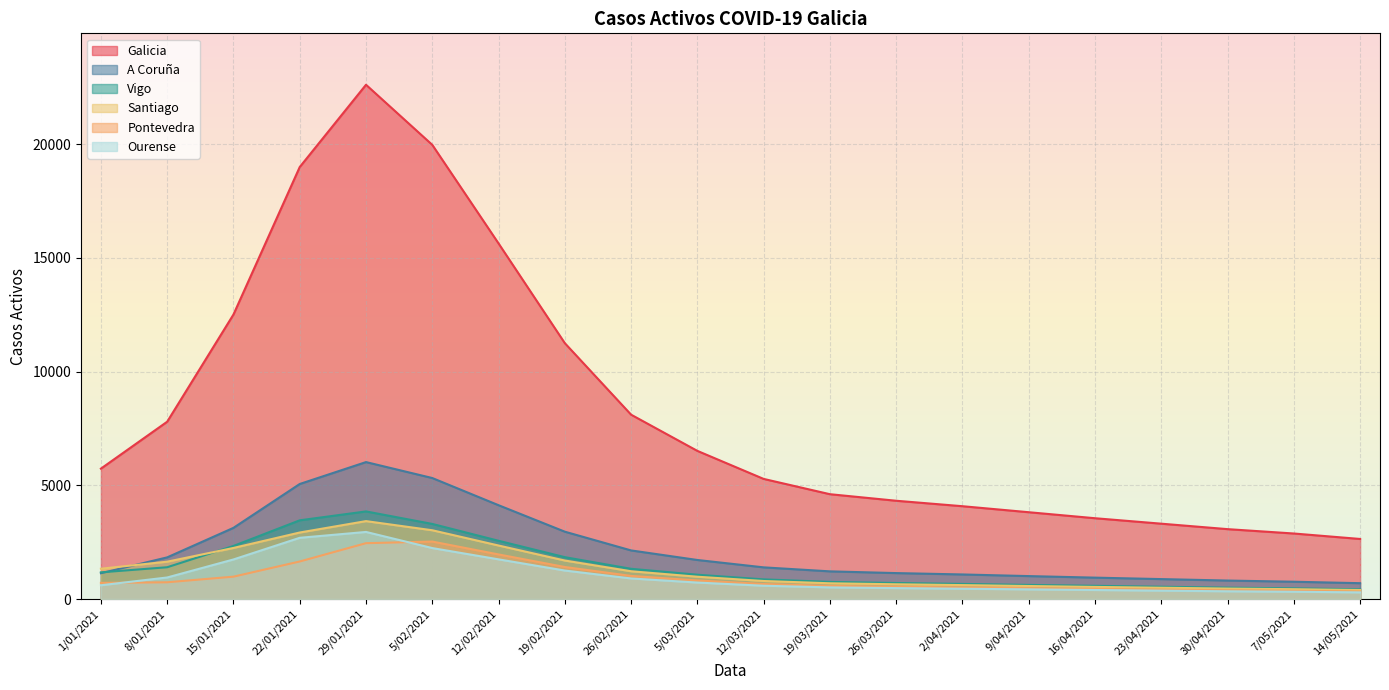

How many data points does each series have?

20